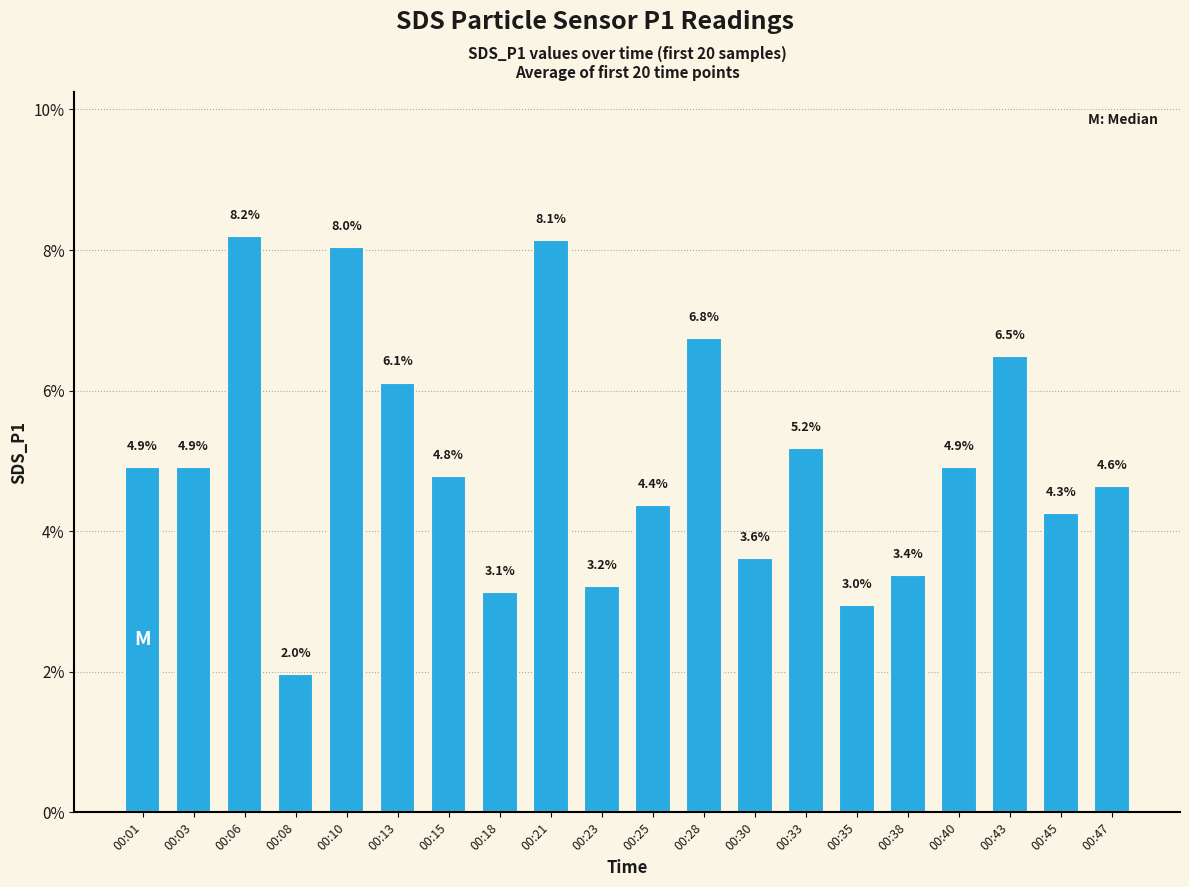

What is the value of the 6th bar from the left?

6.1